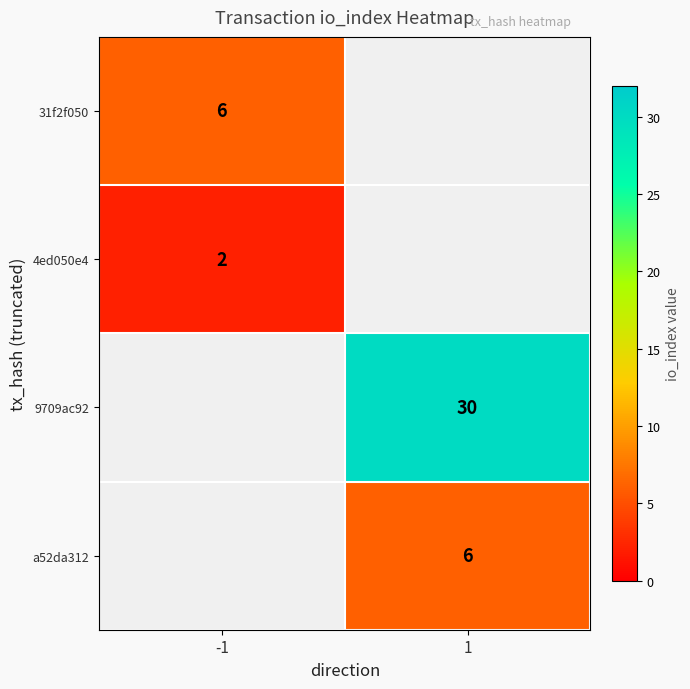

At which category does the chart reach its peak across all series?

1